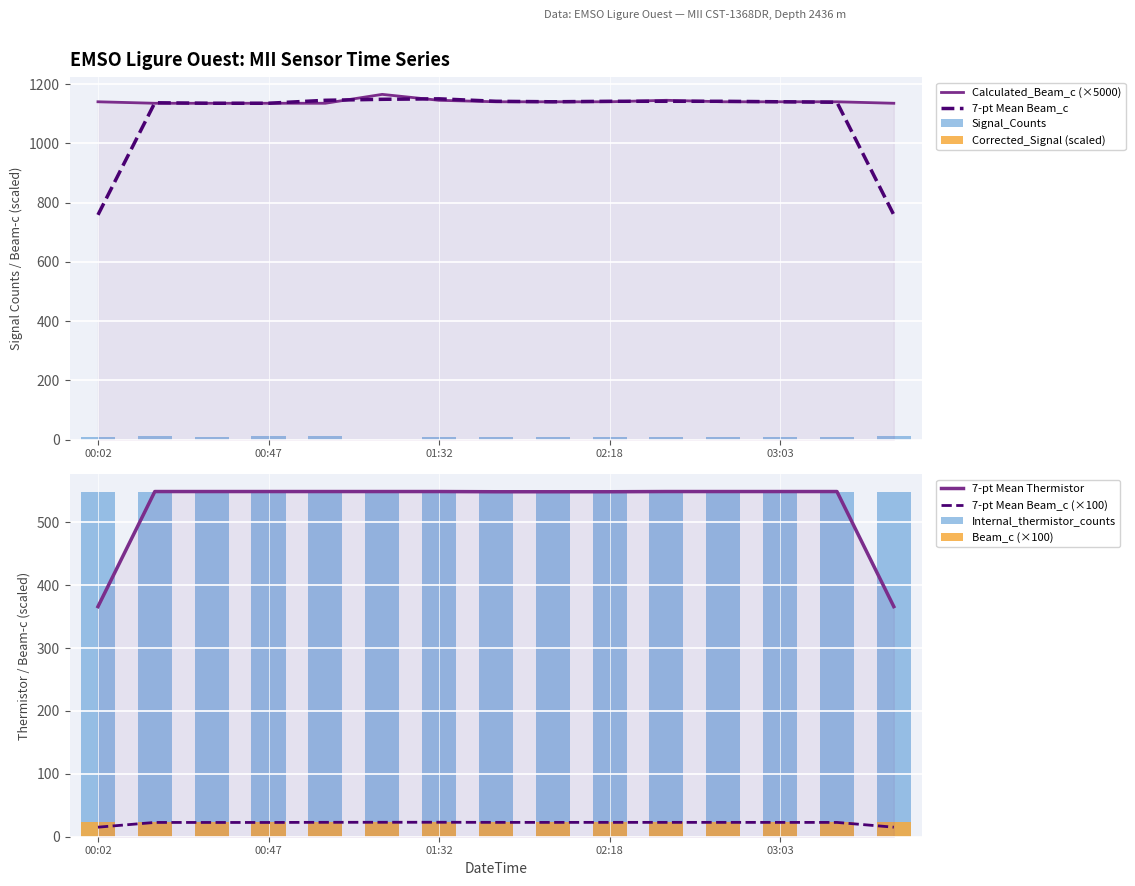

What is the sum of all Internal_thermistor values?

8234.0